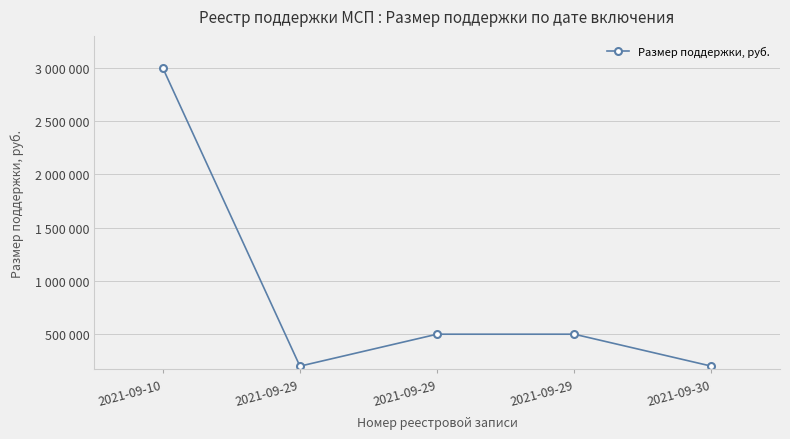

Read the value at 2021-09-29, to the nearest 100.

500000